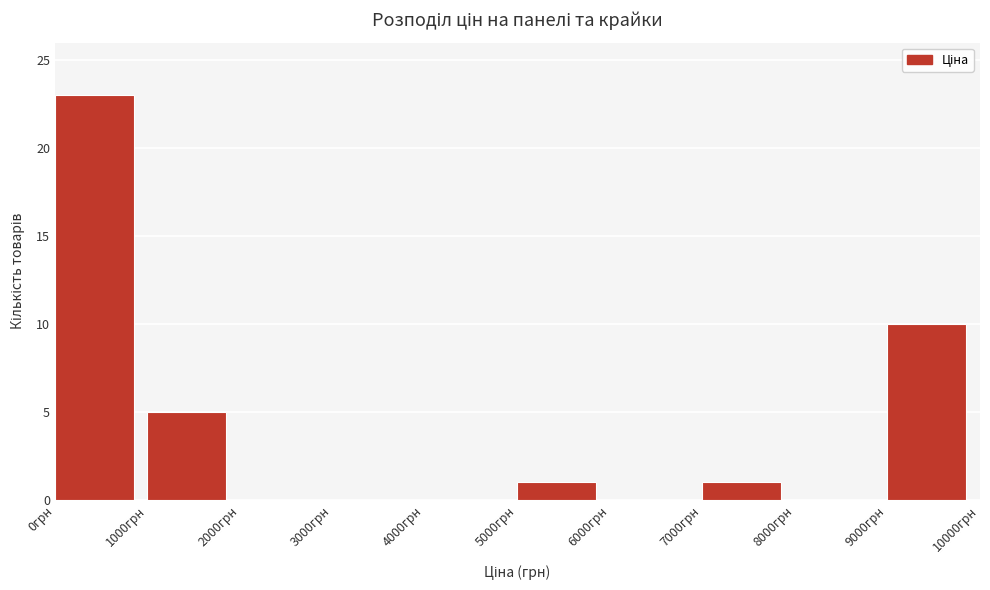

Reading left to right, list every bar in this chart as the range it spans on the x-axis followed by its height. The values are not printed on the chart, so give them approximately, as read against the axis.

0 to 1000: 23
1000 to 2000: 5
2000 to 3000: 0
3000 to 4000: 0
4000 to 5000: 0
5000 to 6000: 1
6000 to 7000: 0
7000 to 8000: 1
8000 to 9000: 0
9000 to 10000: 10